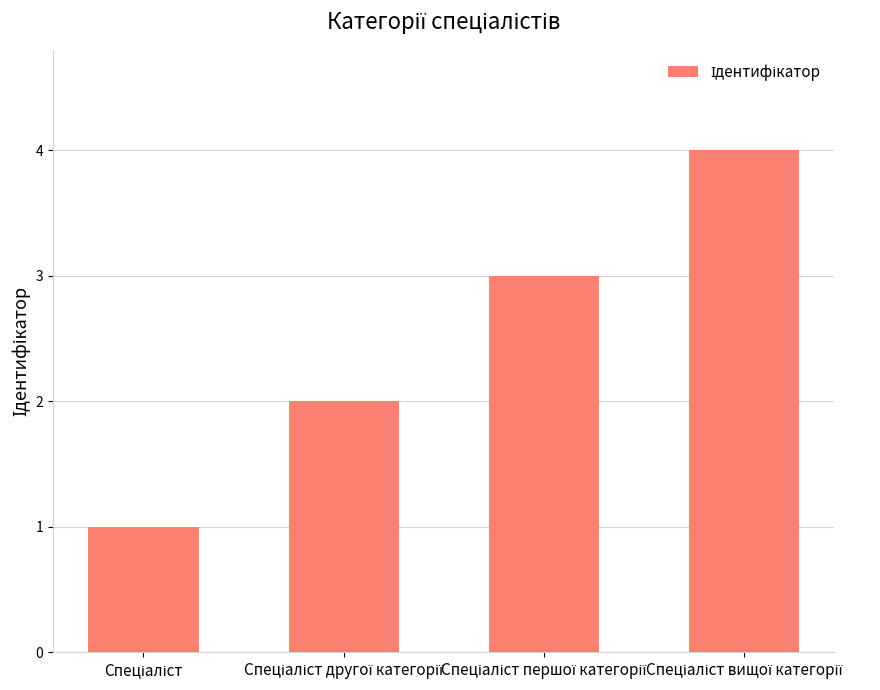

What is the maximum value shown in the chart?

4